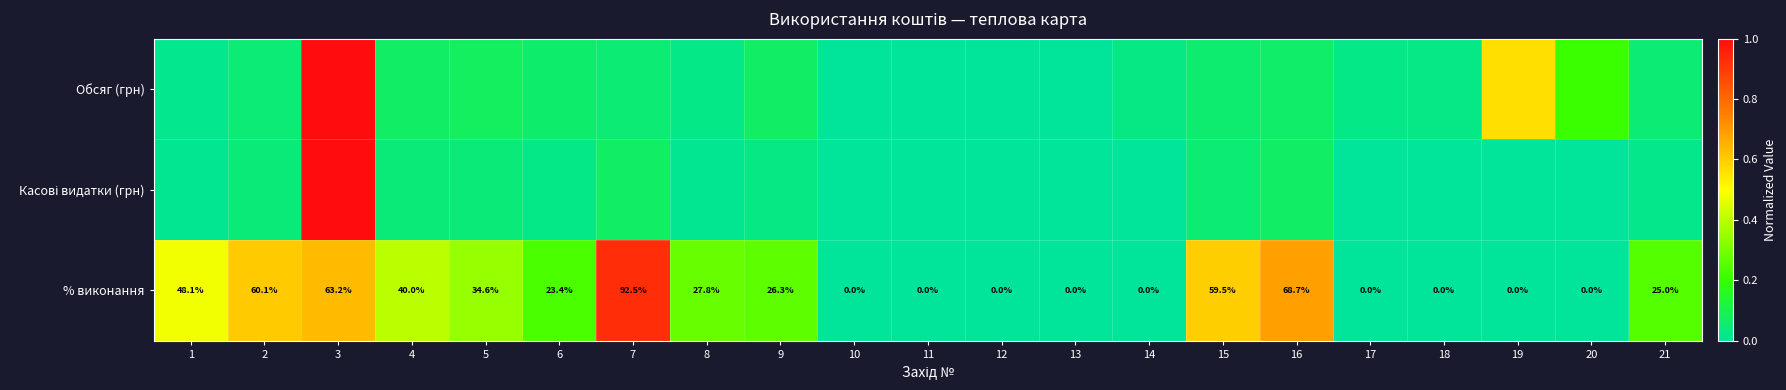

How many data points in % виконання are less than 25?

10